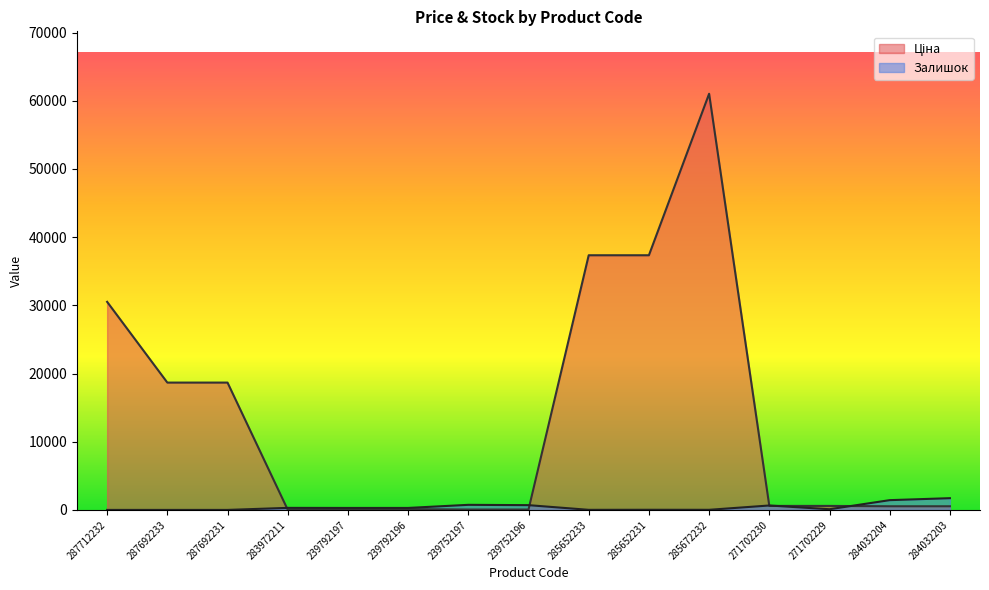

List the labels in order of Залишок value, largest first.

284032203, 284032204, 239752197, 239752196, 271702230, 283972211, 239792196, 239792197, 271702229, 285652231, 285672232, 285652233, 287712232, 287692233, 287692231